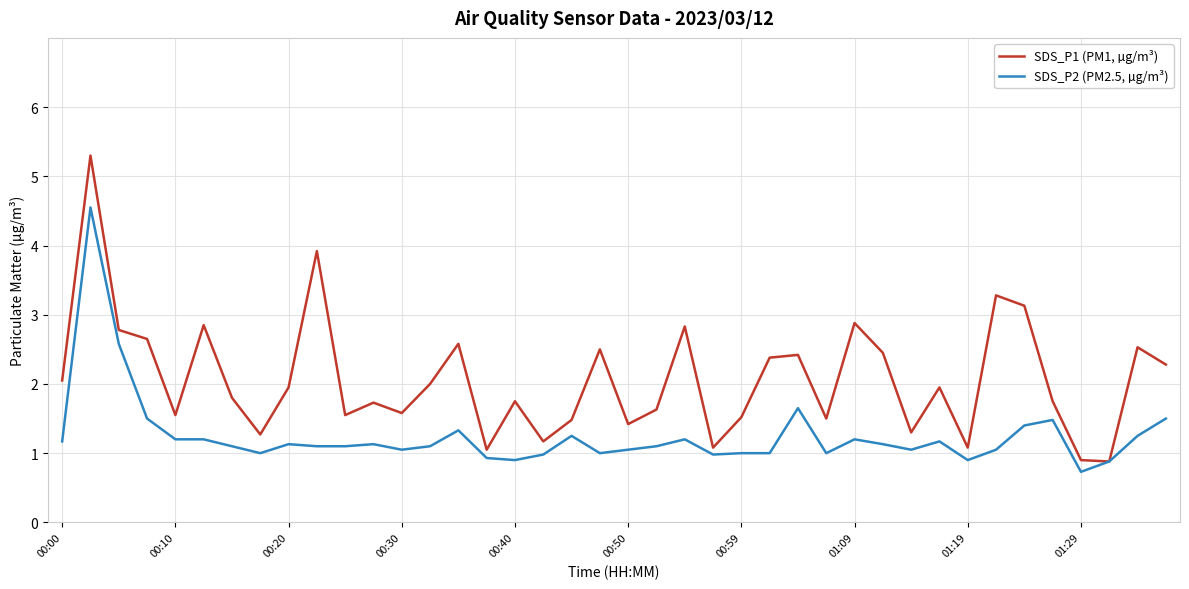

Rank the series by their maximum value, from lowest to highest.

SDS_P2 (PM2.5, µg/m³), SDS_P1 (PM1, µg/m³)